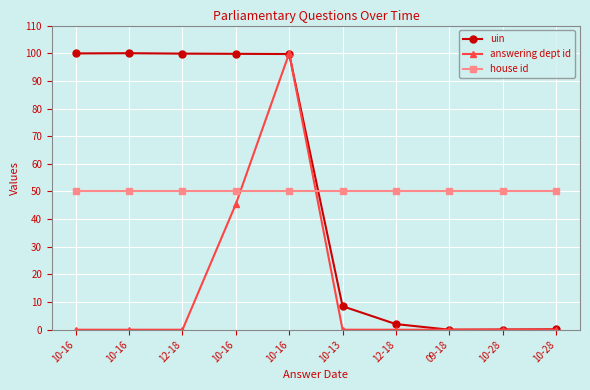

What is the total value across all series at 12-18?

149.8